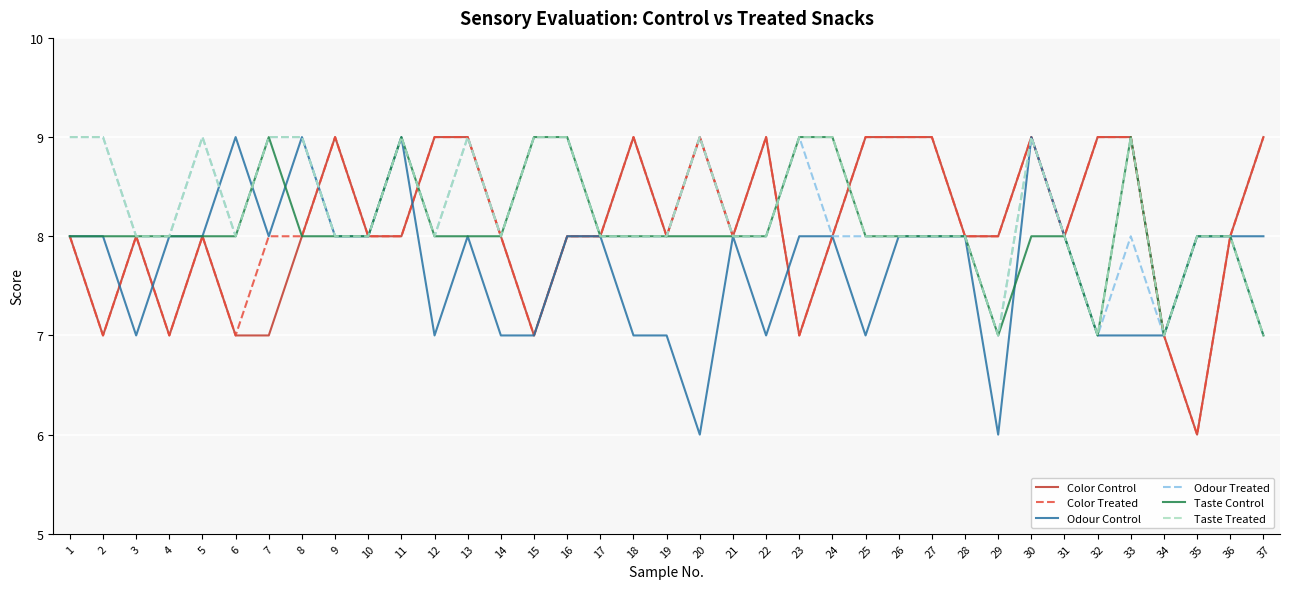

What is the spread (max minus min) of values at 37?

2